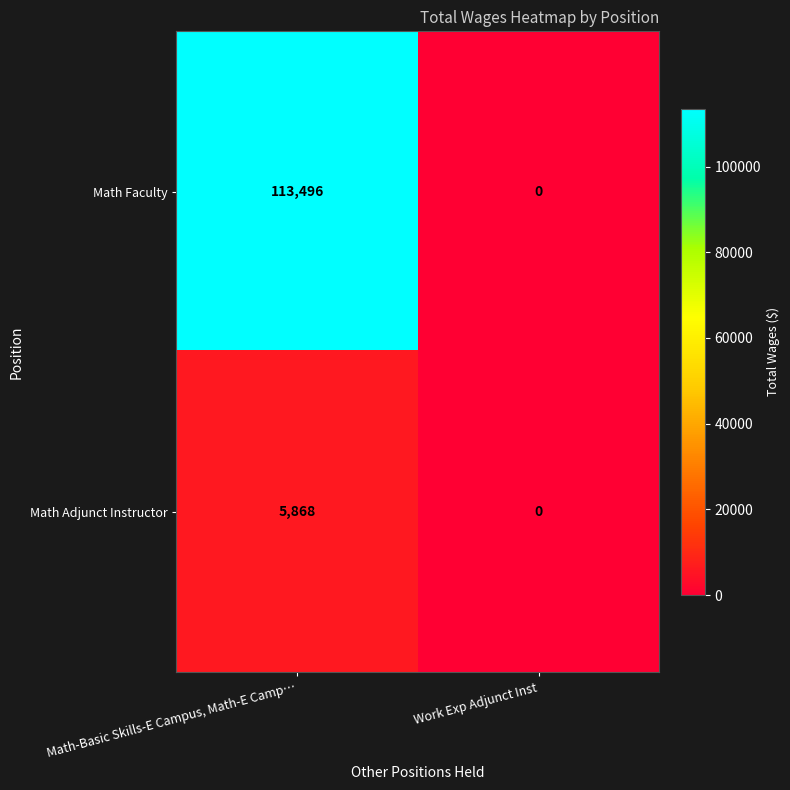

Which series has the widest spread of values?

Math Faculty